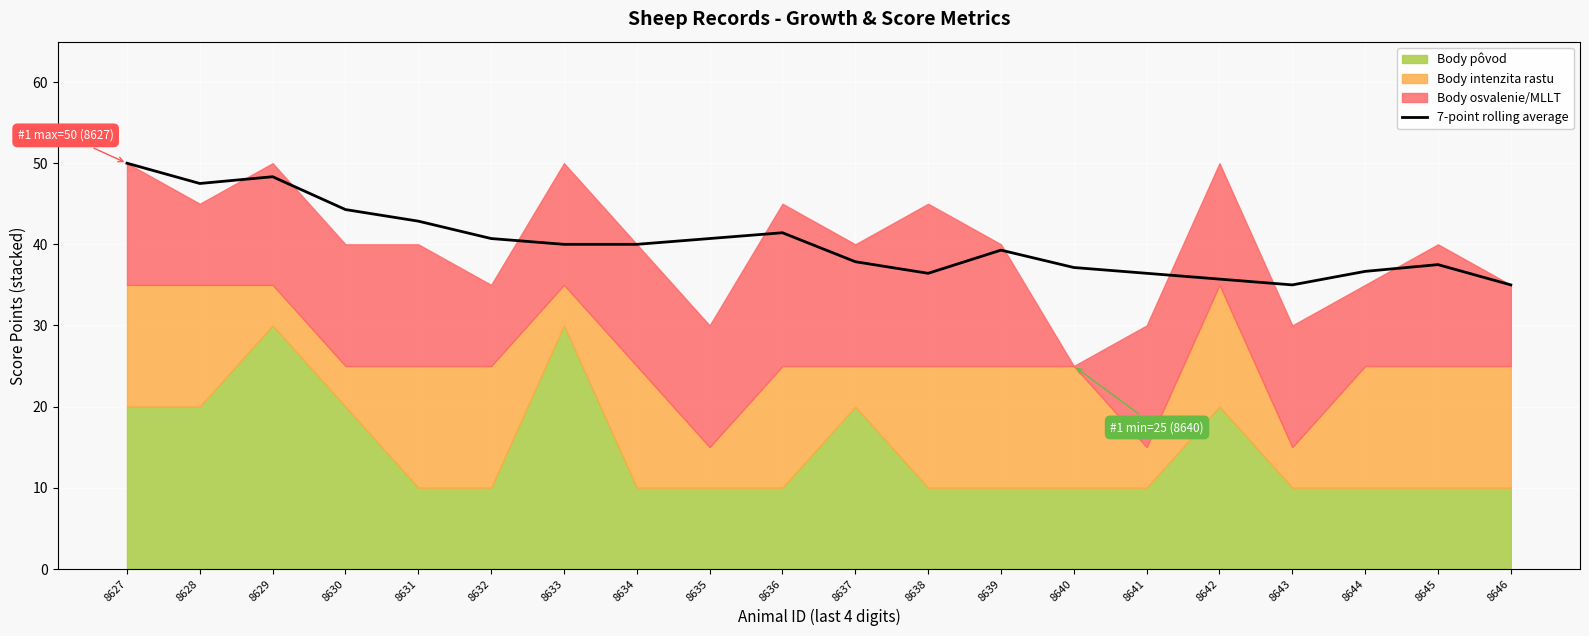

Rank the categories by value from highest to lowest.

8627, 8629, 8628, 8630, 8631, 8636, 8632, 8635, 8633, 8634, 8639, 8637, 8645, 8640, 8644, 8641, 8638, 8642, 8643, 8646